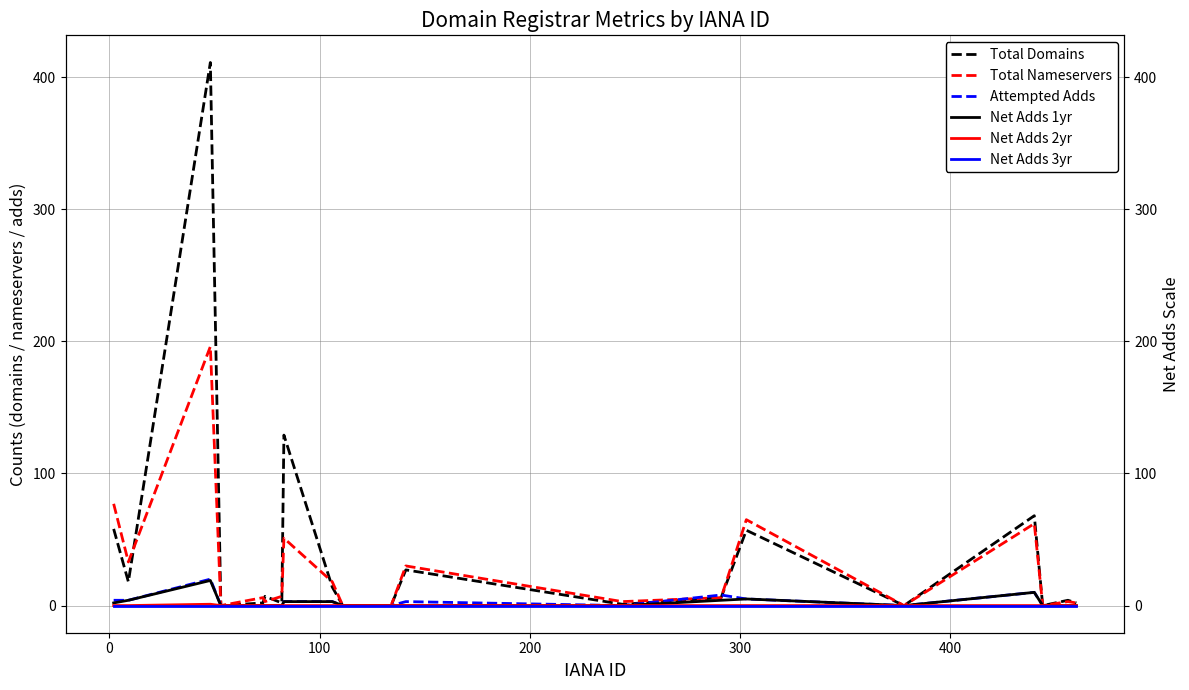

Is the value of Attempted Adds at 400 greater than the value of Total Nameservers at 100?

No